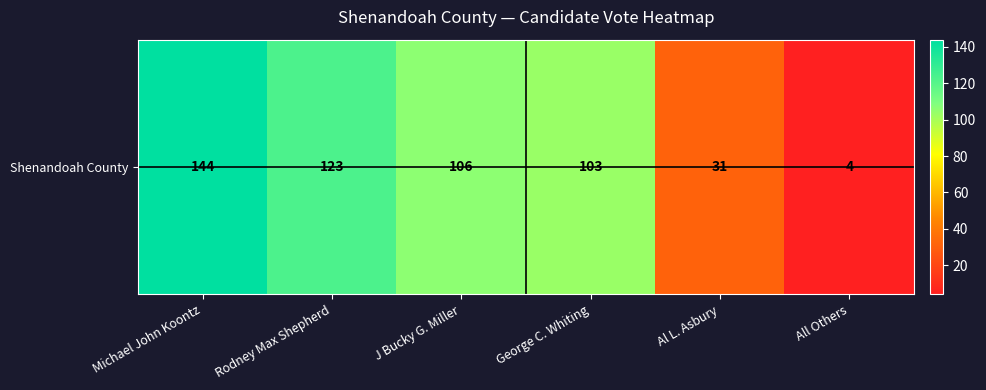

Between Al L. Asbury and Rodney Max Shepherd, which is larger?

Rodney Max Shepherd